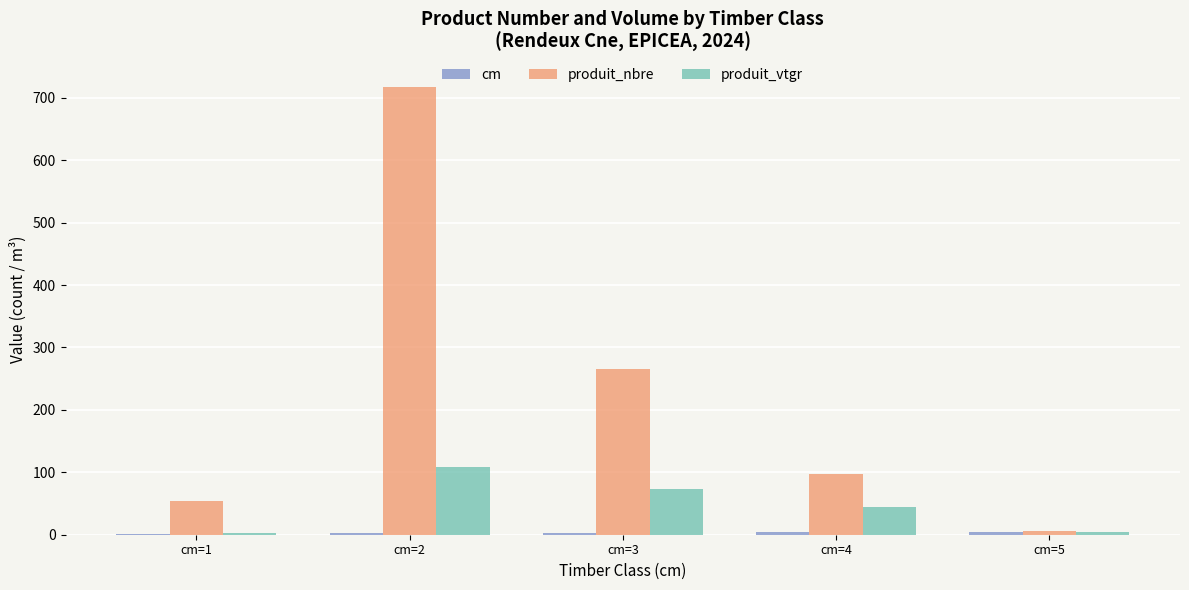

Are the bars horizontal?

No